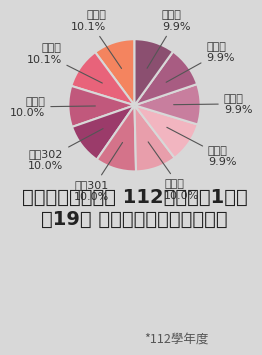

Does any single category account for the majority?

No